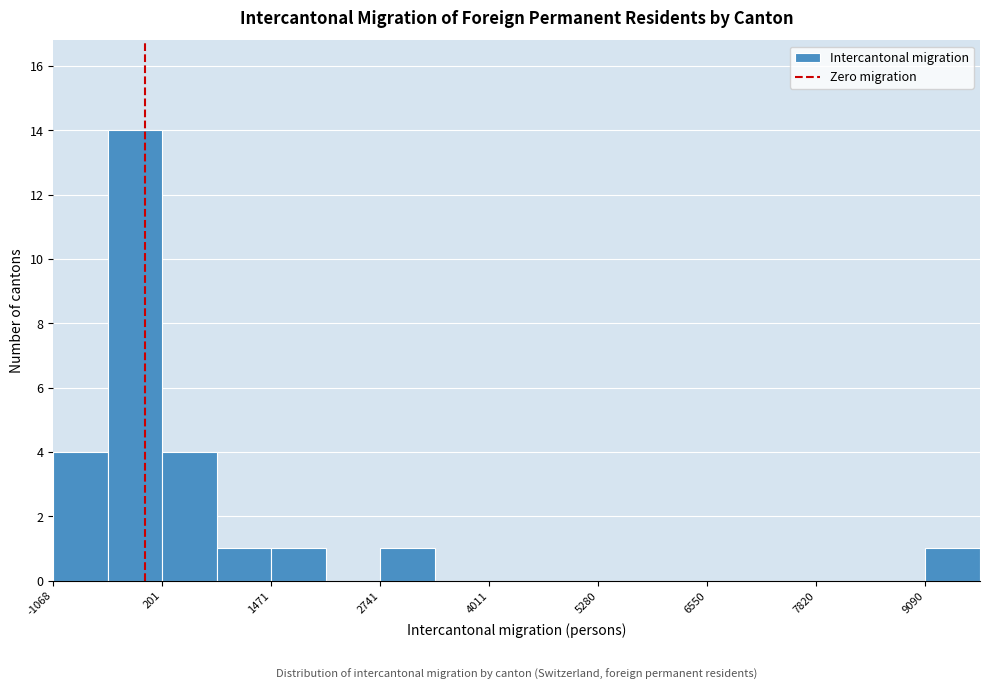

Read against the x-axis, roughly where is the centre of the tallest bar?

-200